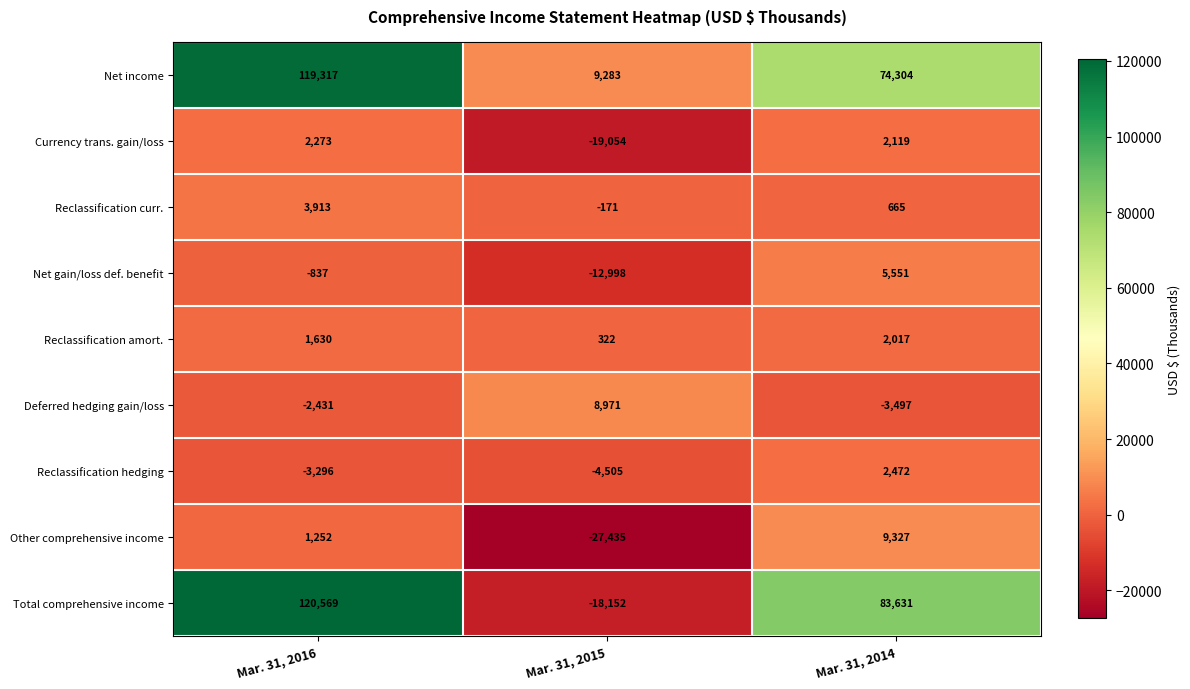

Reading right to left, list all the values displayed in this chart.

Net income: Mar. 31, 2014=74304	Mar. 31, 2015=9283	Mar. 31, 2016=119317
Currency trans. gain/loss: Mar. 31, 2014=2119	Mar. 31, 2015=-19054	Mar. 31, 2016=2273
Reclassification curr.: Mar. 31, 2014=665	Mar. 31, 2015=-171	Mar. 31, 2016=3913
Net gain/loss def. benefit: Mar. 31, 2014=5551	Mar. 31, 2015=-12998	Mar. 31, 2016=-837
Reclassification amort.: Mar. 31, 2014=2017	Mar. 31, 2015=322	Mar. 31, 2016=1630
Deferred hedging gain/loss: Mar. 31, 2014=-3497	Mar. 31, 2015=8971	Mar. 31, 2016=-2431
Reclassification hedging: Mar. 31, 2014=2472	Mar. 31, 2015=-4505	Mar. 31, 2016=-3296
Other comprehensive income: Mar. 31, 2014=9327	Mar. 31, 2015=-27435	Mar. 31, 2016=1252
Total comprehensive income: Mar. 31, 2014=83631	Mar. 31, 2015=-18152	Mar. 31, 2016=120569